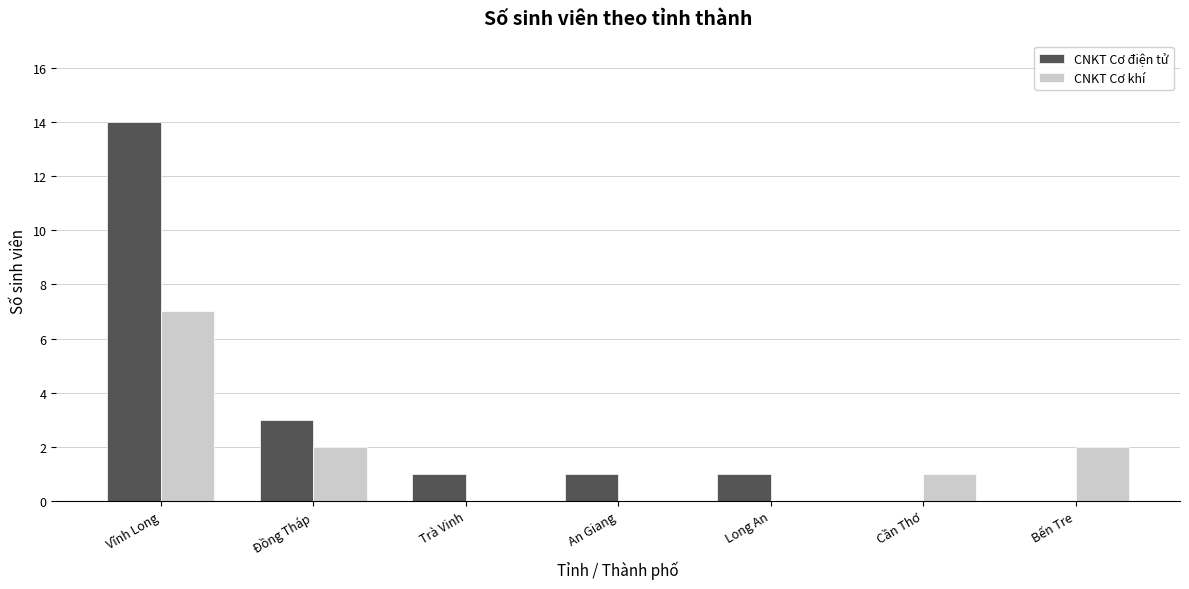

How many data points does each series have?

7